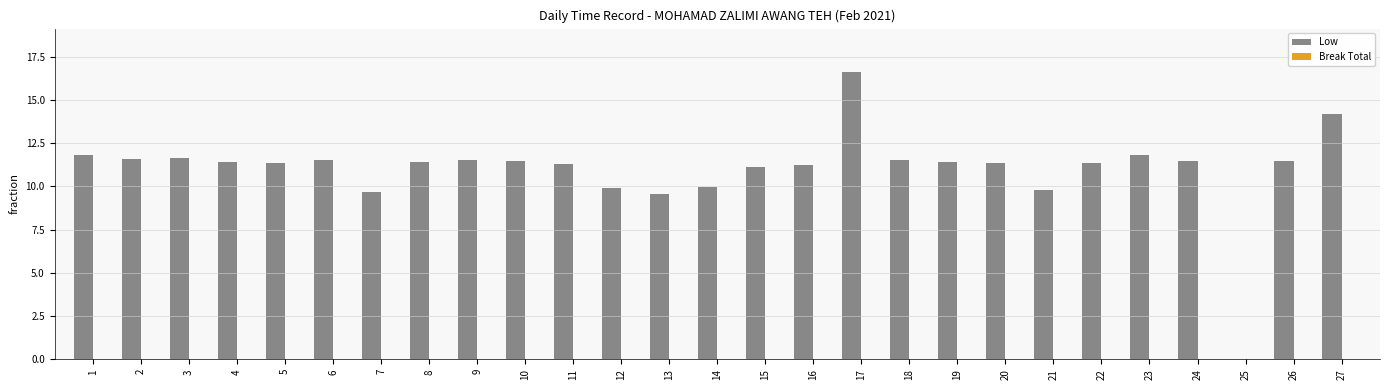

What value does the data have at 16?

11.3